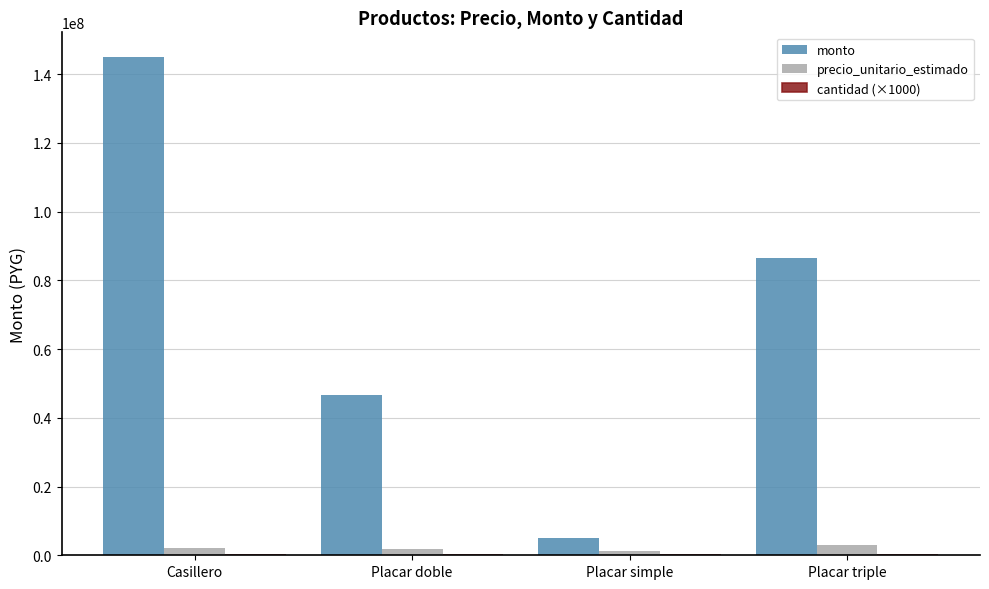

Where is monto nearest to the value 74970000?

Placar triple